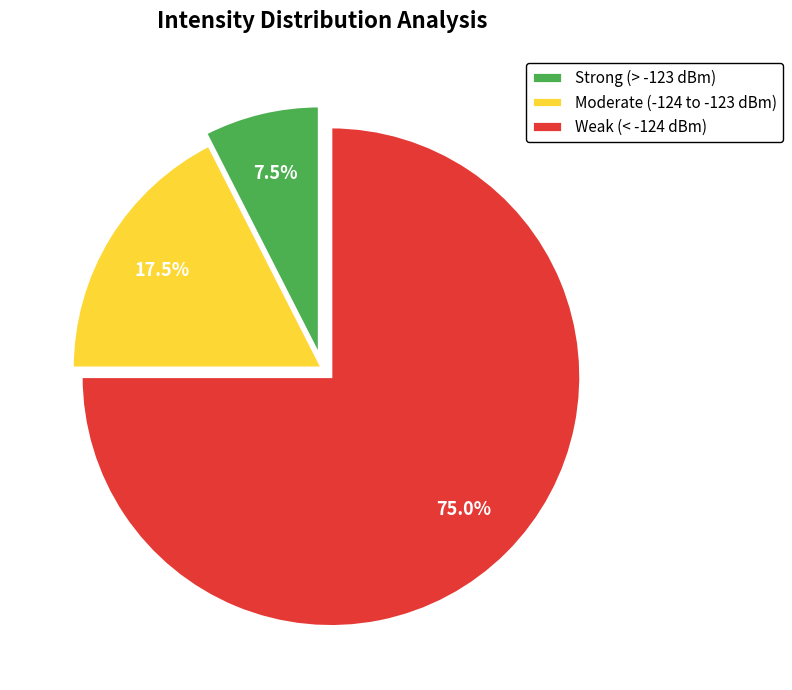

How many slices are in this pie chart?

3